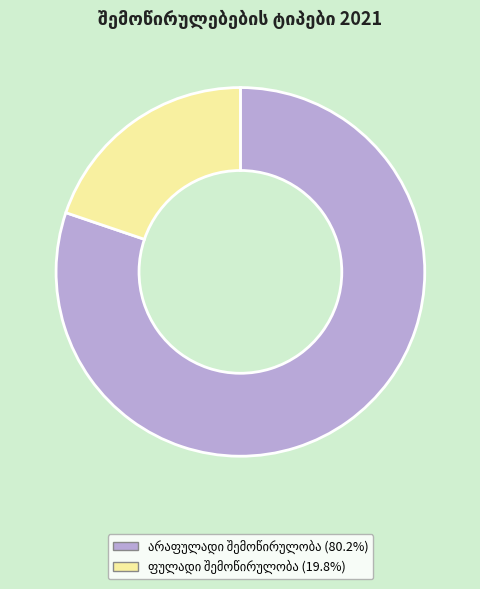

Does any single category account for the majority?

Yes